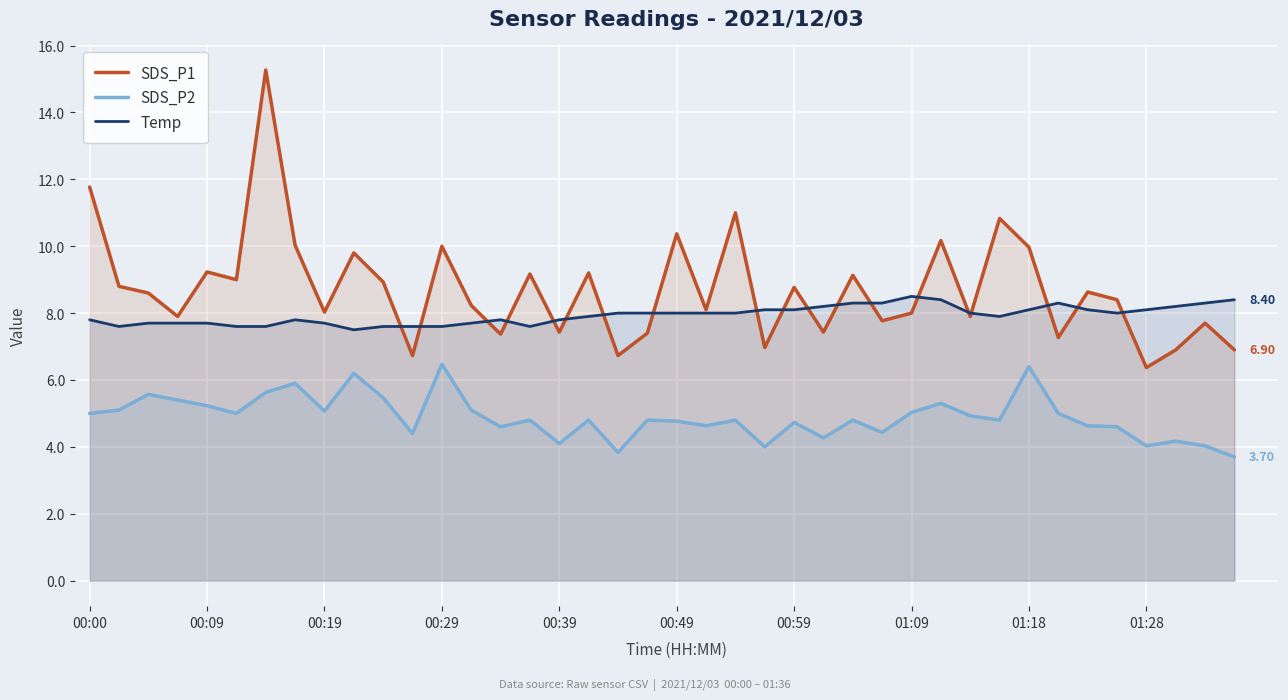

True or false: Temp and SDS_P2 cross at least once.

False